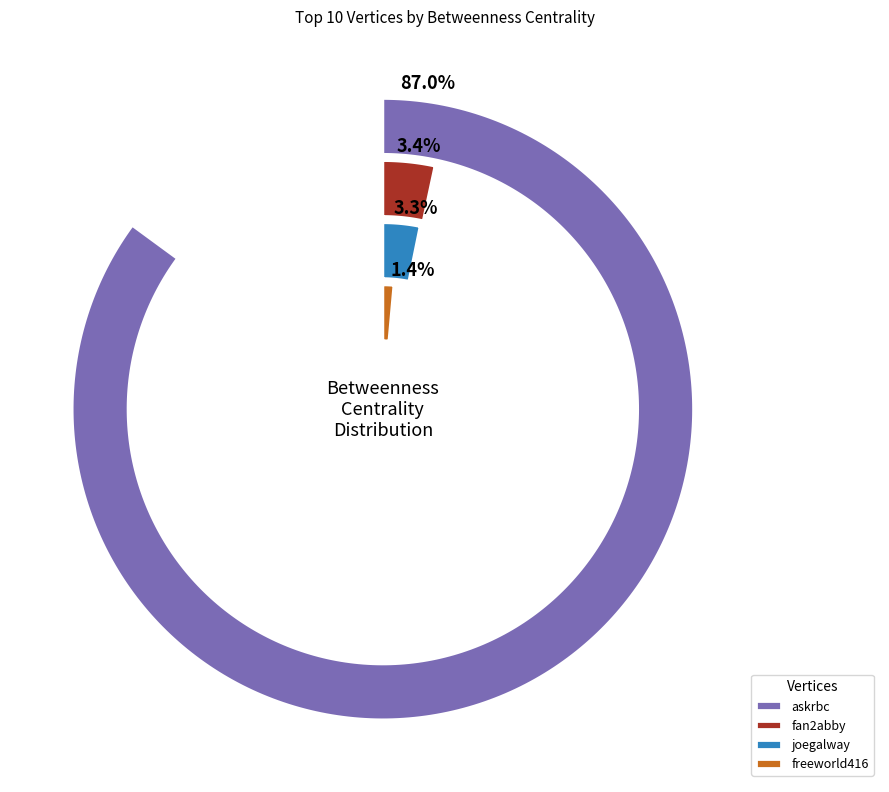

Which slice is the largest?

askrbc